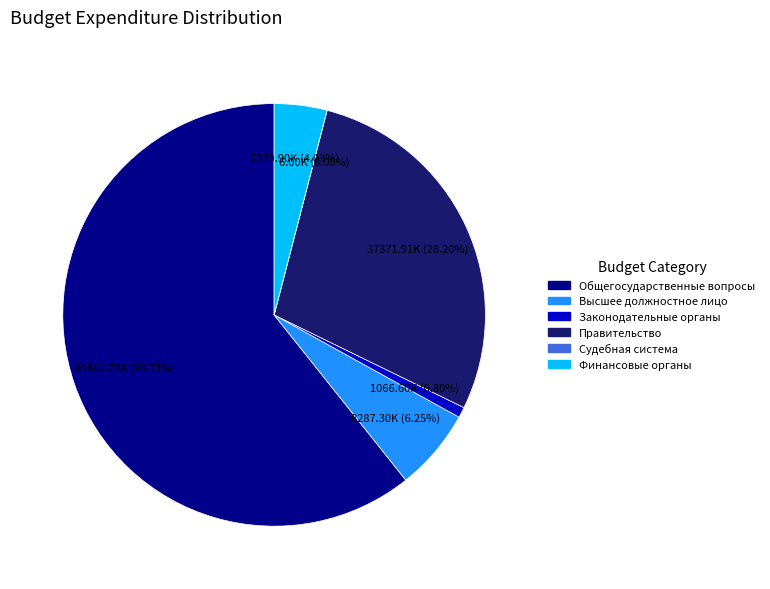

Is there a majority slice in this chart?

Yes